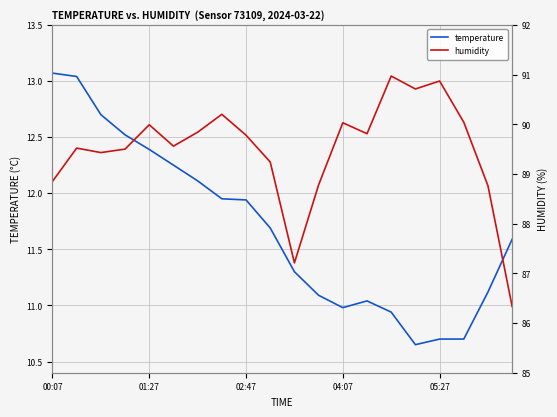

Between 00:07 and 11, which is larger?

00:07